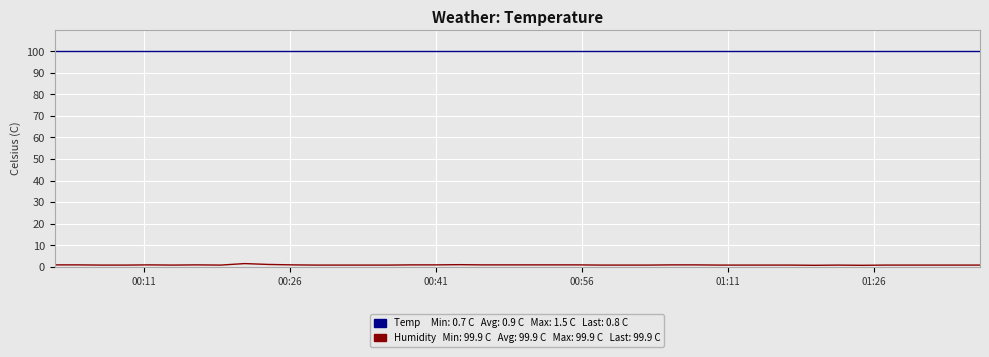

What is the greatest value displayed?

99.9